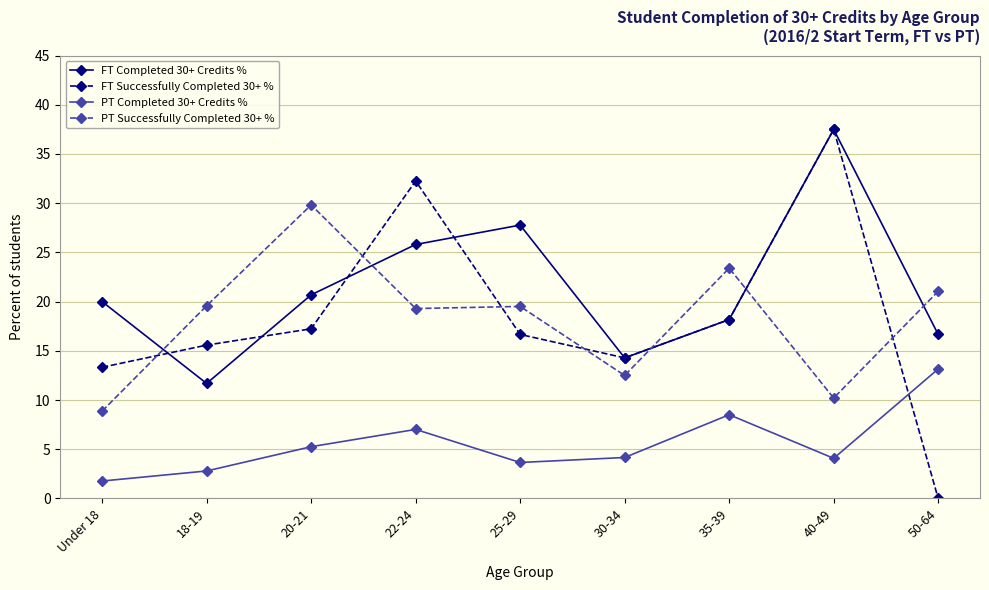

At 50-64, list the series in order from smallest to largest.

FT Successfully Completed 30+ %, PT Completed 30+ Credits %, FT Completed 30+ Credits %, PT Successfully Completed 30+ %